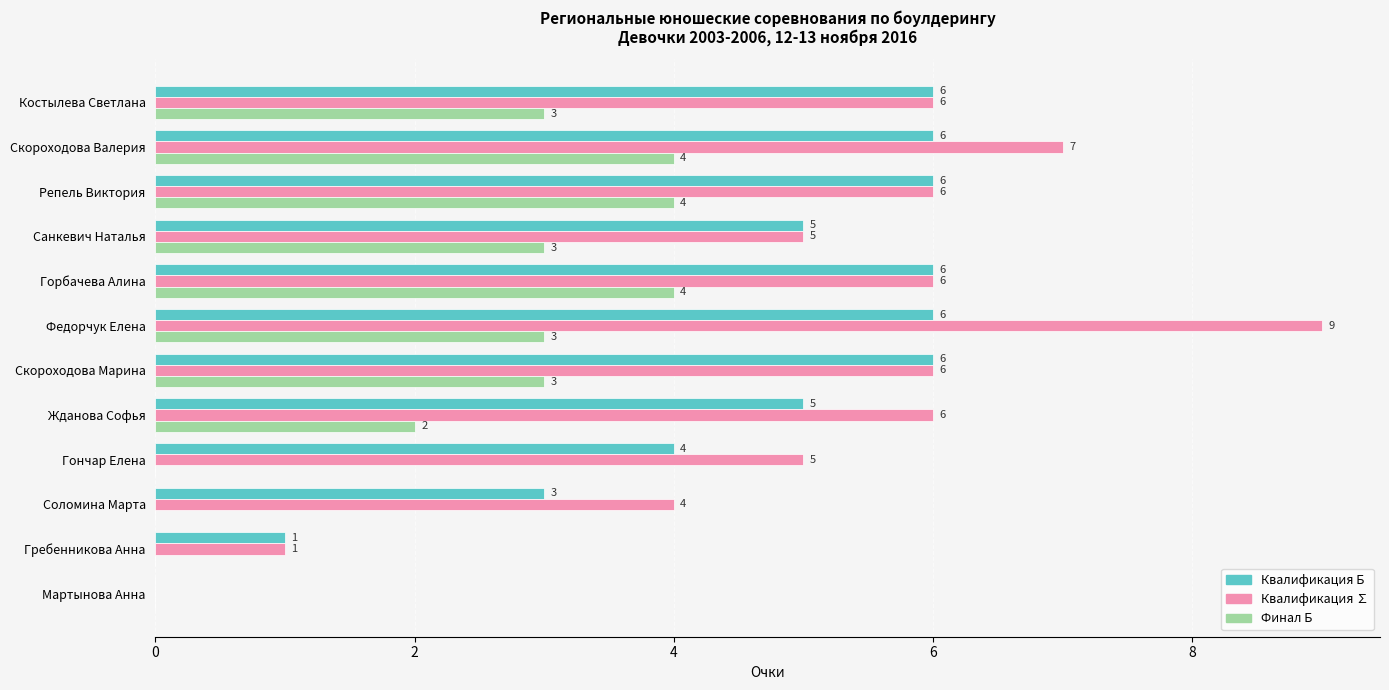

The value of Квалификация Б at Мартынова Анна is 0. True or false?

True